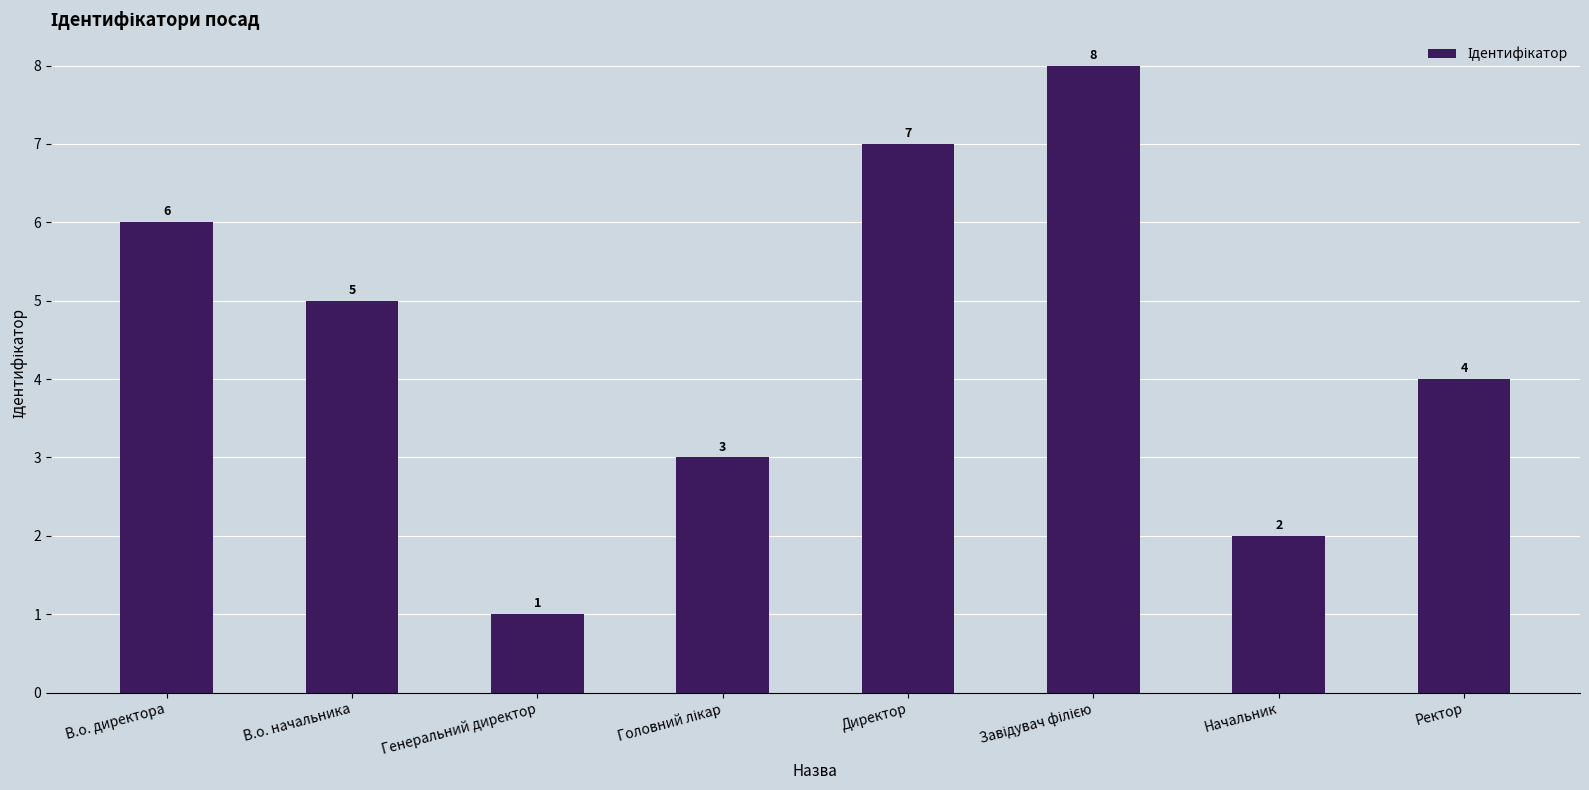

What is the label of the 3rd bar from the left?

Генеральний директор